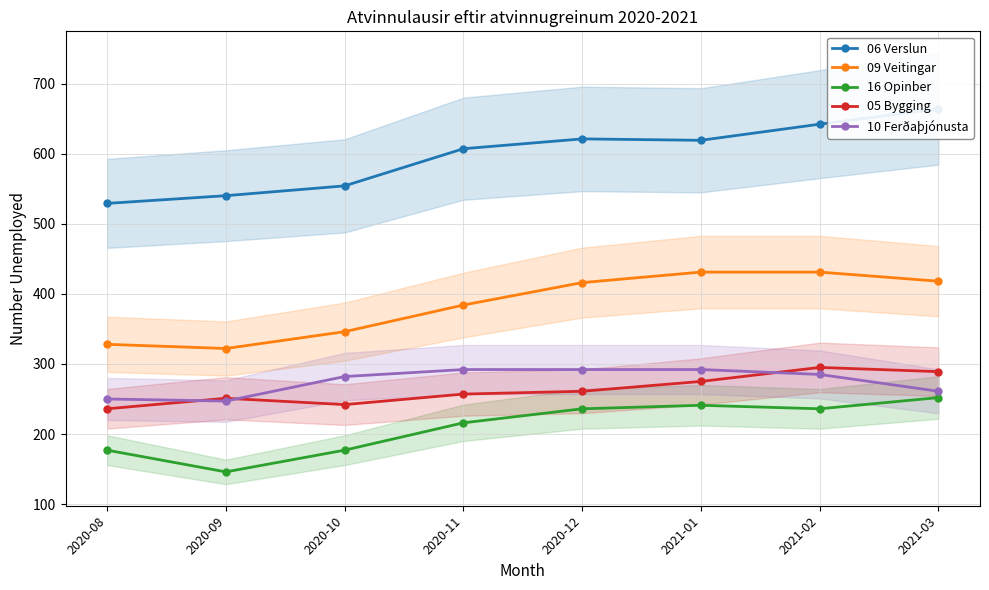

True or false: 10 Ferðaþjónusta and 09 Veitingar intersect in this chart.

False